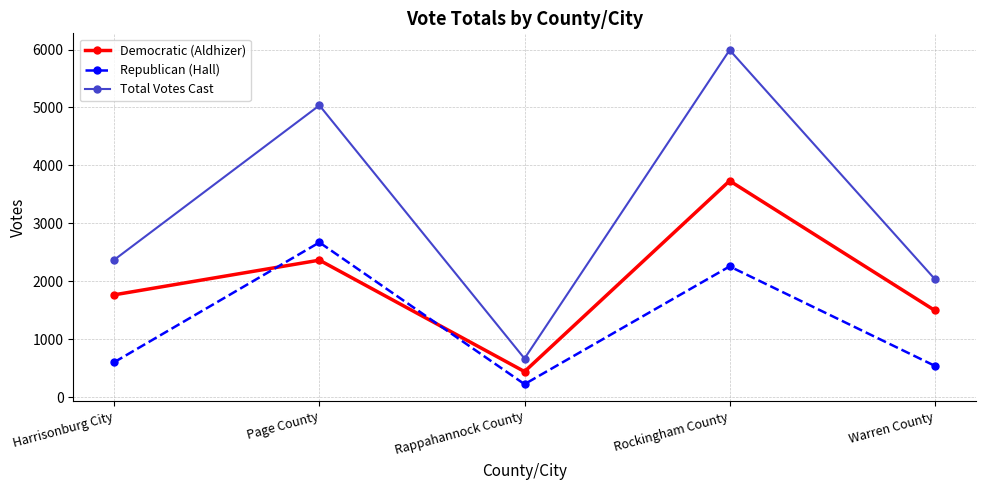

Reading right to left, list all the values displayed in this chart.

Democratic (Aldhizer): 1498	3734	442	2365	1767
Republican (Hall): 542	2257	225	2671	605
Total Votes Cast: 2040	5991	667	5036	2372